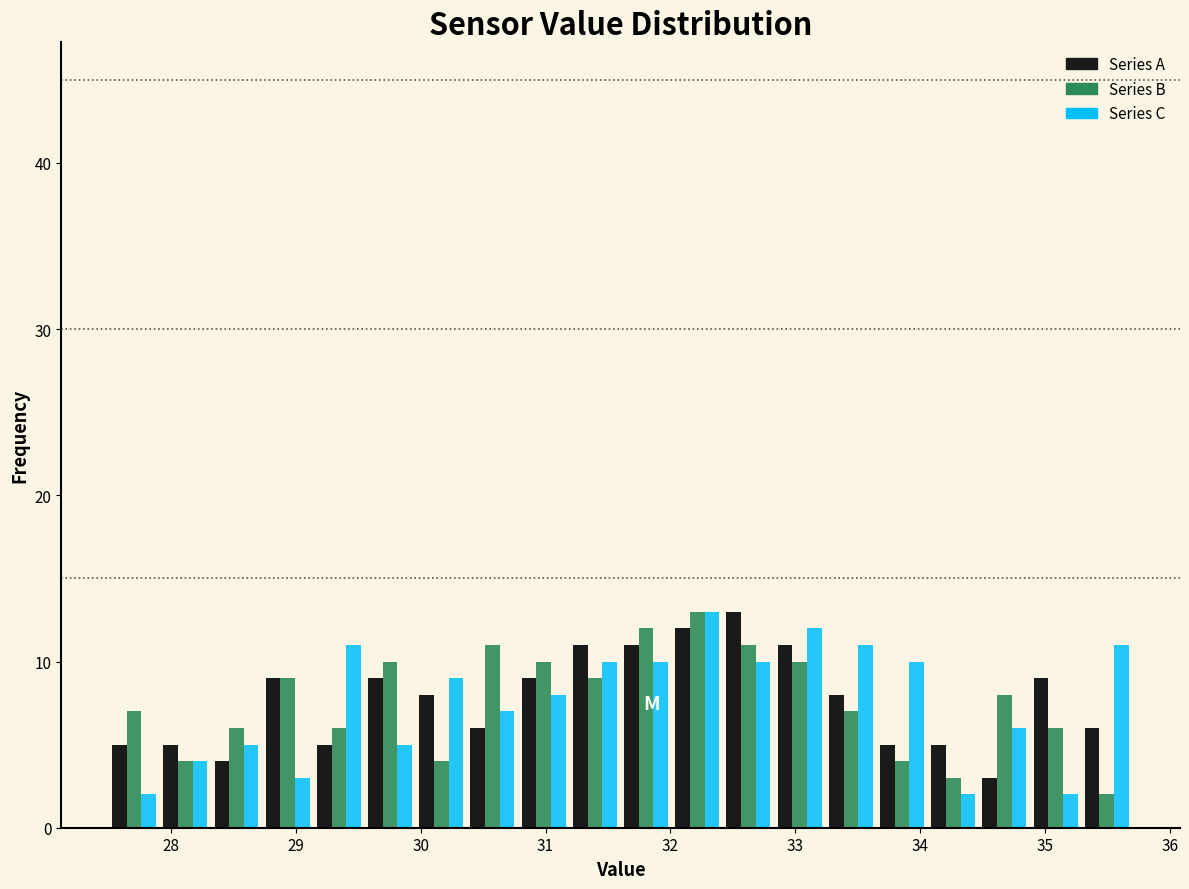

Reading left to right, list every range on the x-axis with the height of the bar of each series over it. Neither the bar edges nor the heights are printed on the chart, so give them approximately, as read against the axes.

27.50 to 27.91: Series A=5	Series B=7	Series C=2
27.91 to 28.32: Series A=5	Series B=4	Series C=4
28.32 to 28.73: Series A=4	Series B=6	Series C=5
28.73 to 29.14: Series A=9	Series B=9	Series C=3
29.14 to 29.55: Series A=5	Series B=6	Series C=11
29.55 to 29.96: Series A=9	Series B=10	Series C=5
29.96 to 30.37: Series A=8	Series B=4	Series C=9
30.37 to 30.78: Series A=6	Series B=11	Series C=7
30.78 to 31.19: Series A=9	Series B=10	Series C=8
31.19 to 31.60: Series A=11	Series B=9	Series C=10
31.60 to 32.01: Series A=11	Series B=12	Series C=10
32.01 to 32.42: Series A=12	Series B=13	Series C=13
32.42 to 32.83: Series A=13	Series B=11	Series C=10
32.83 to 33.24: Series A=11	Series B=10	Series C=12
33.24 to 33.65: Series A=8	Series B=7	Series C=11
33.65 to 34.06: Series A=5	Series B=4	Series C=10
34.06 to 34.47: Series A=5	Series B=3	Series C=2
34.47 to 34.88: Series A=3	Series B=8	Series C=6
34.88 to 35.29: Series A=9	Series B=6	Series C=2
35.29 to 35.70: Series A=6	Series B=2	Series C=11